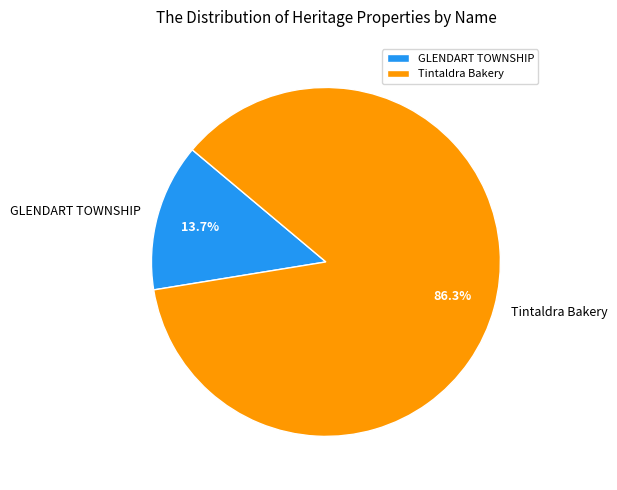

Count the number of slices in the pie.

2